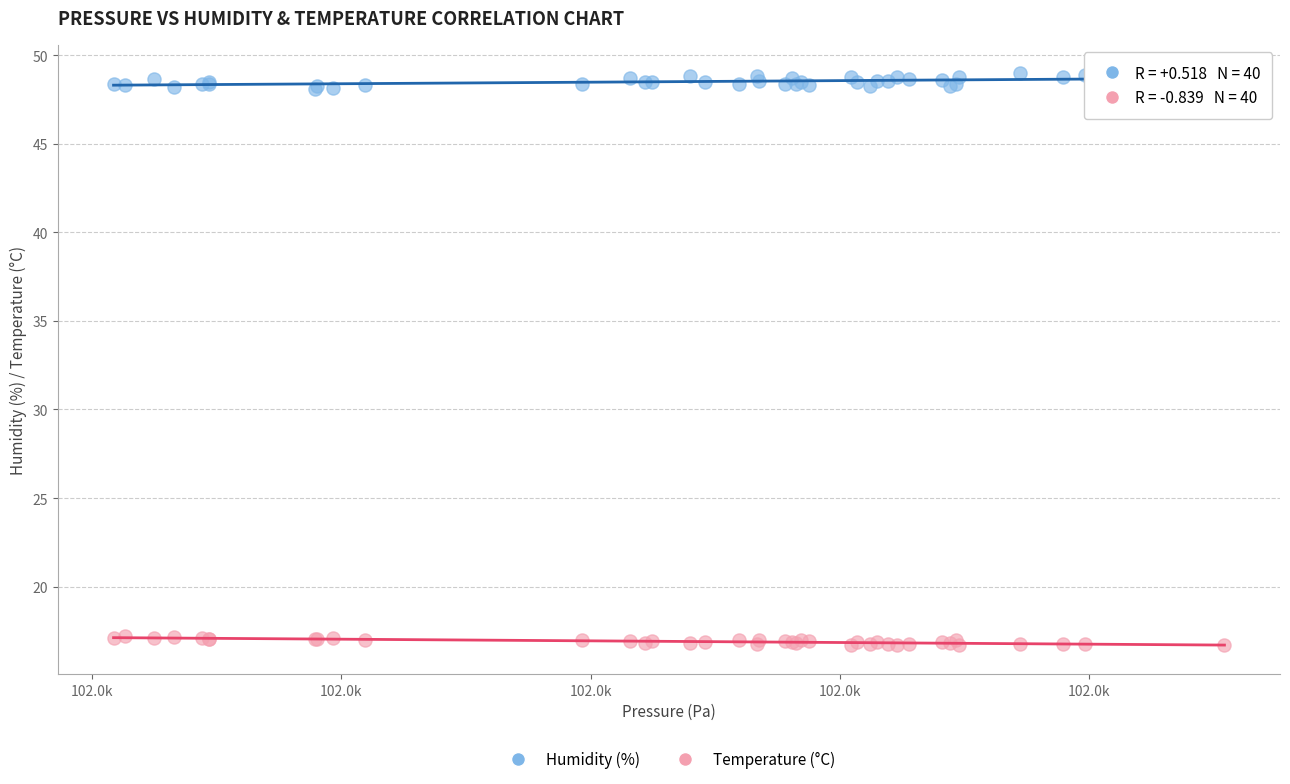

Which series has the largest Y range (max minus min)?

Humidity (%)